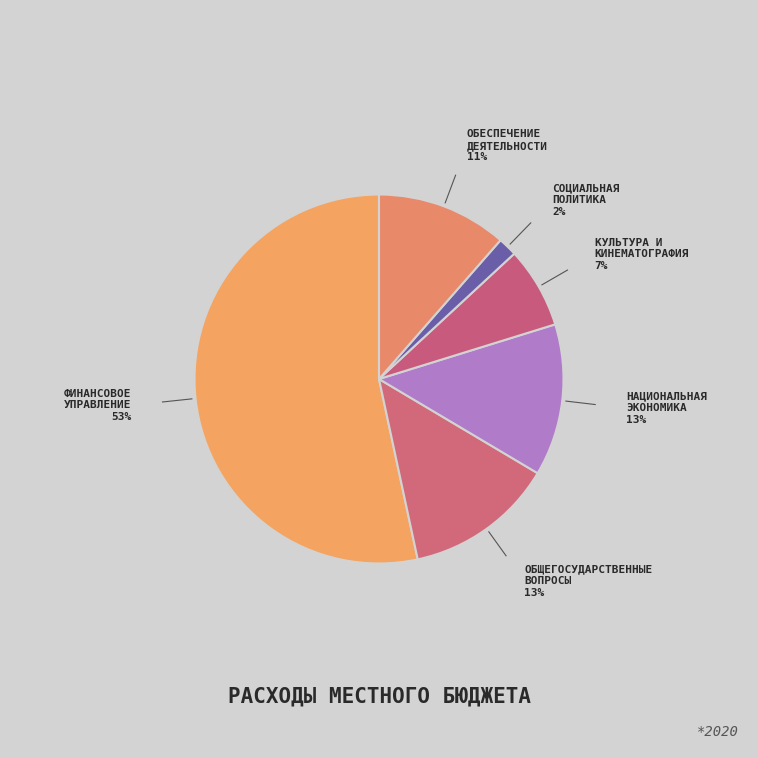

How many slices are in this pie chart?

6